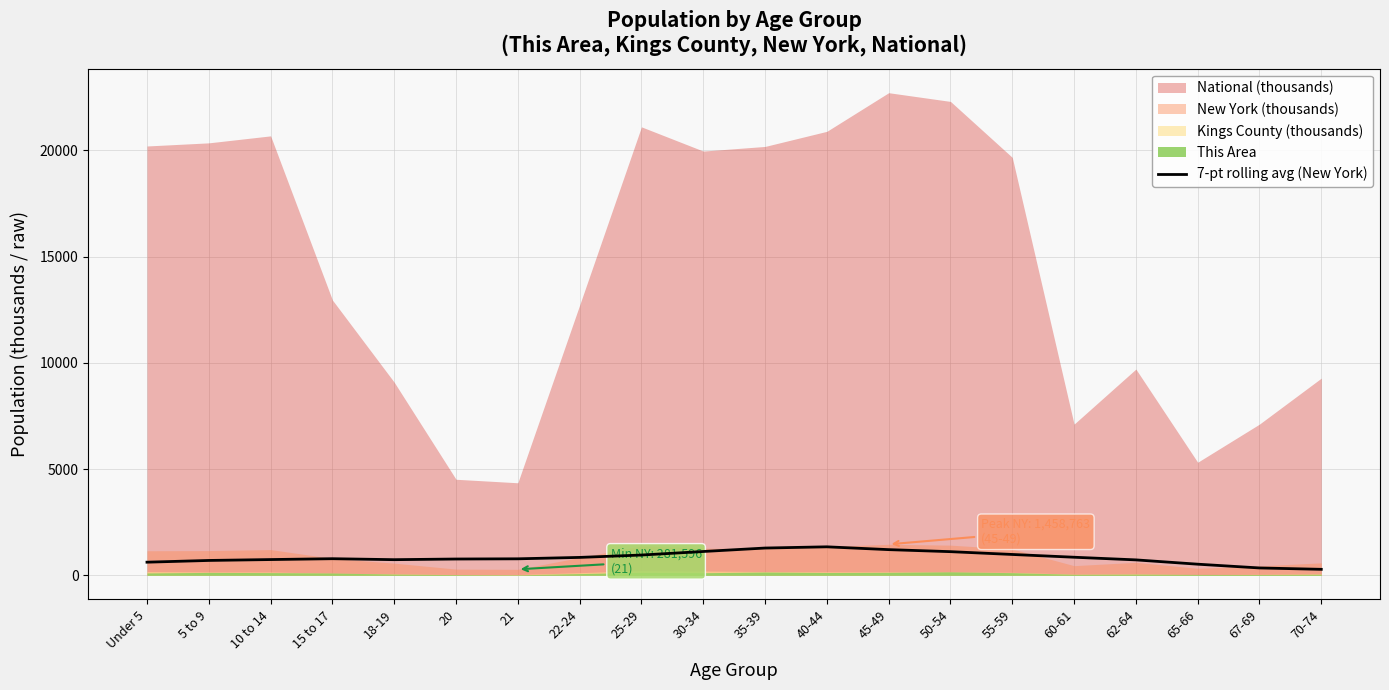

Reading left to right, transcribe all the data shown in this chart.

617.8	699.6	741.5	781.7	736.1	767.0	776.6	842.4	954.3	1120.9	1283.5	1340.8	1208.5	1113.2	981.2	850.8	726.3	523.5	346.7	281.8